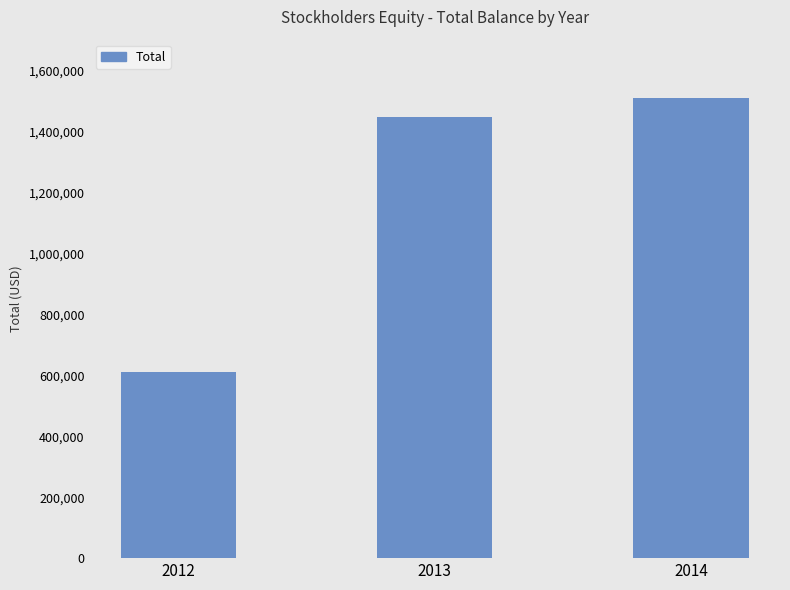

The chart shows a value of 609000 at 2012. True or false?

True